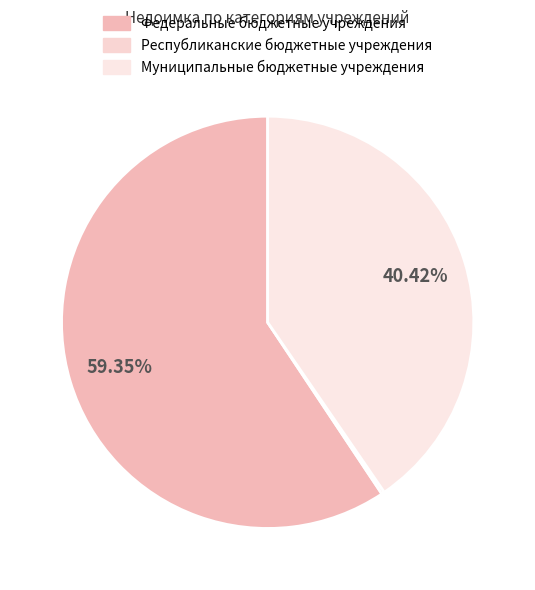

Count the number of slices in the pie.

3